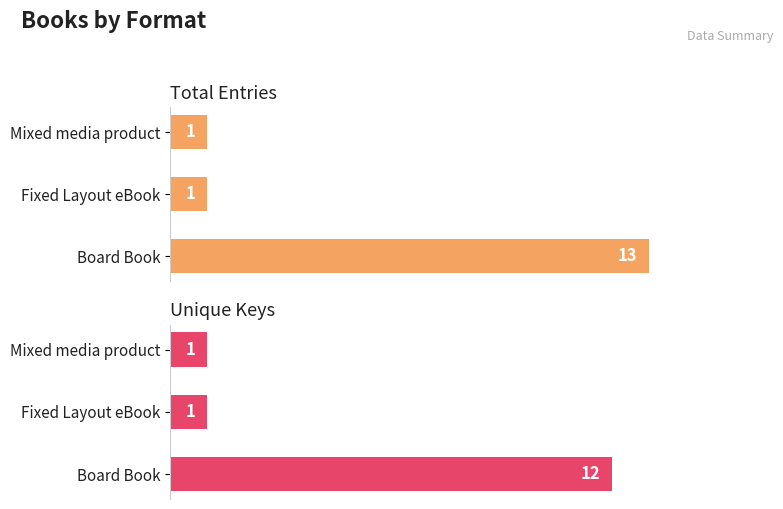

What is the sum of the Unique Keys values at Fixed Layout eBook and Board Book?

13